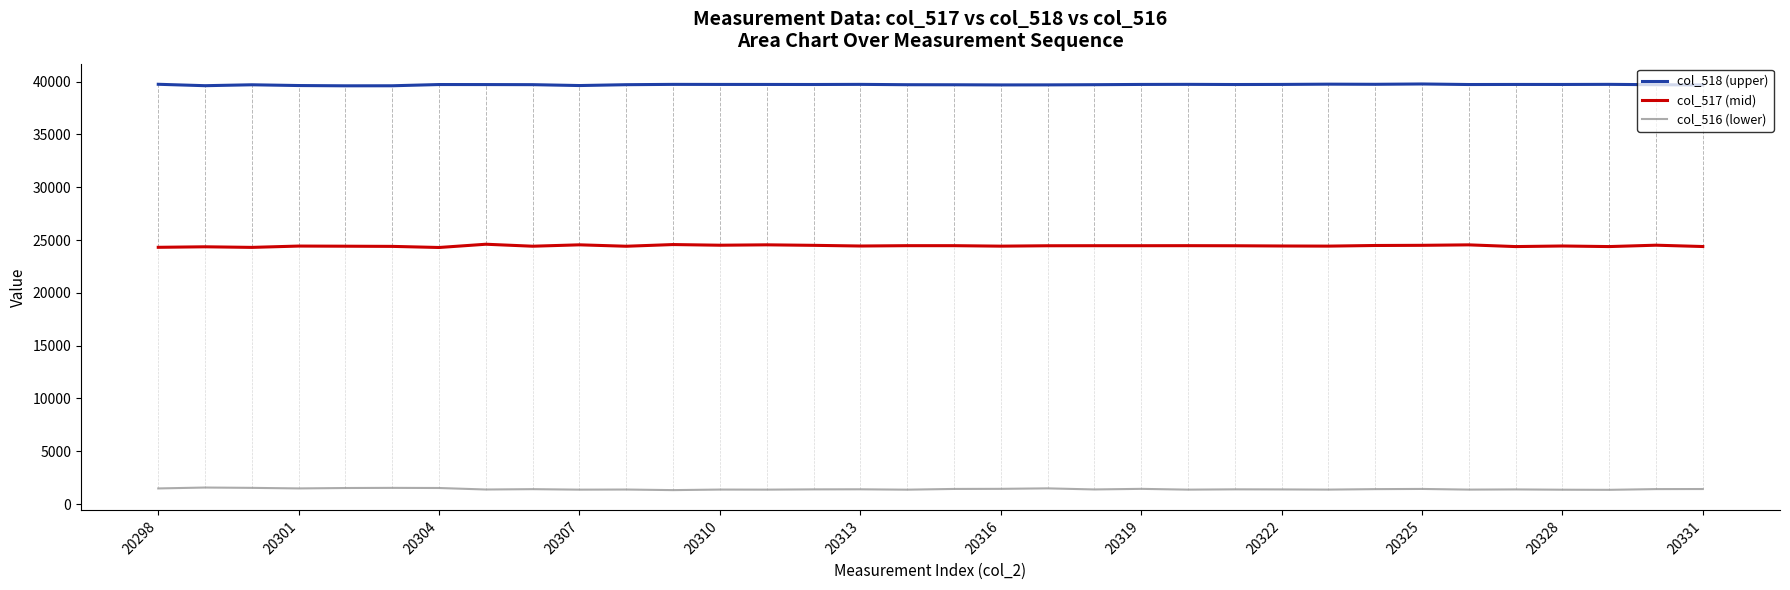

What is the greatest value displayed?

39770